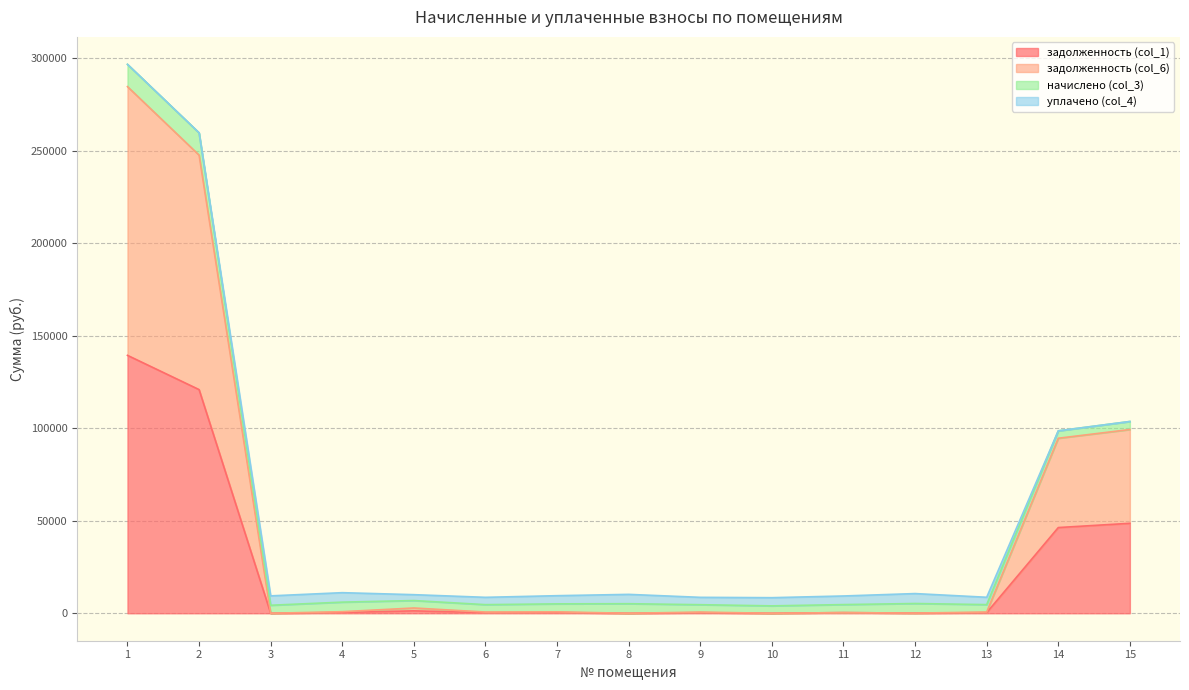

What is the value of the задолженность (col_1) point at the 6th from the left?

332.7